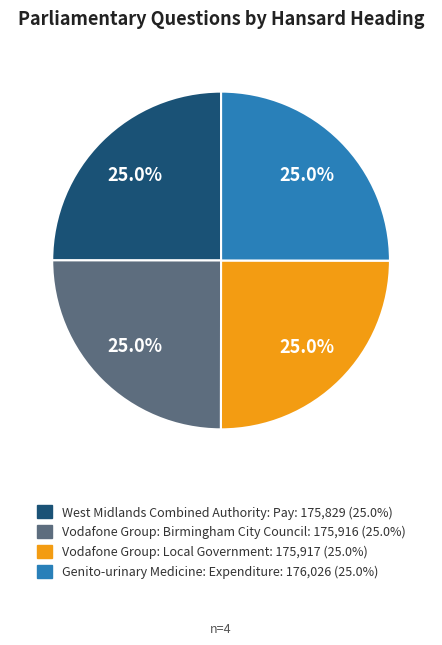

To the nearest percent, what portion does Genito-urinary Medicine: Expenditure represent?

25%